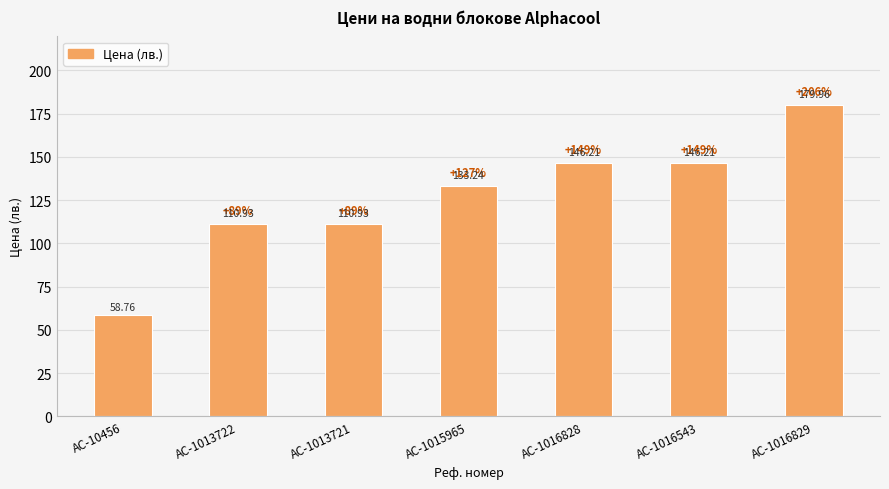

What is the ratio of the value at AC-1013721 to the value at AC-1016543?

0.8